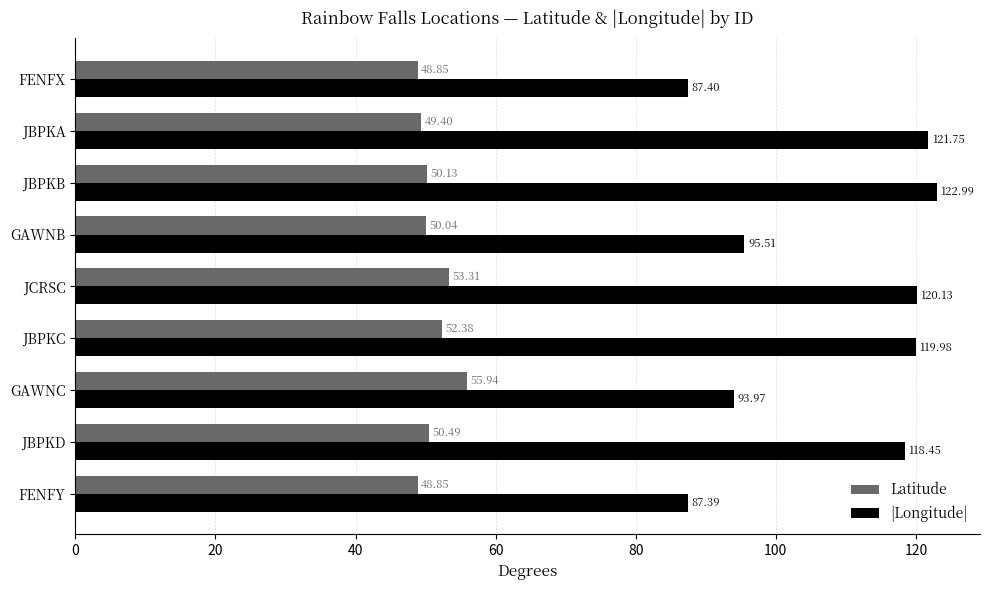

What is the difference between the highest and lowest values at FENFY?

38.5